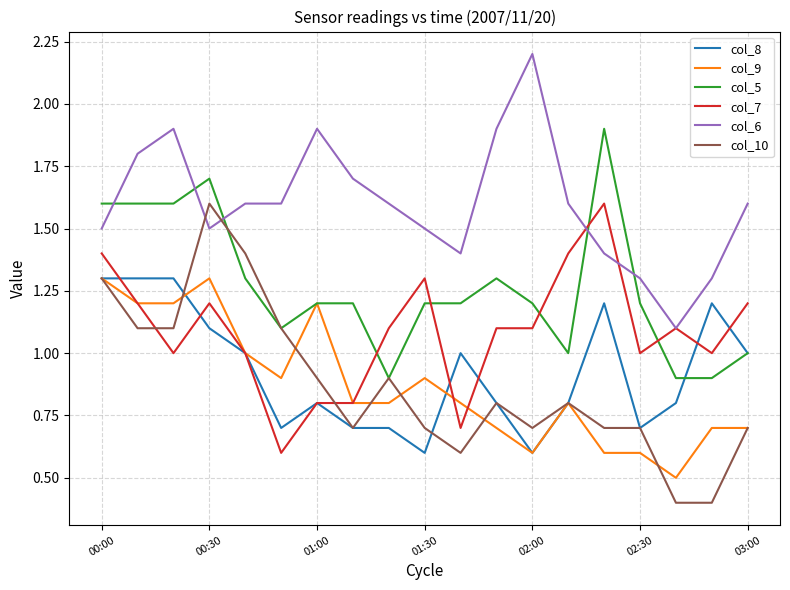

Which series has the widest spread of values?

col_10